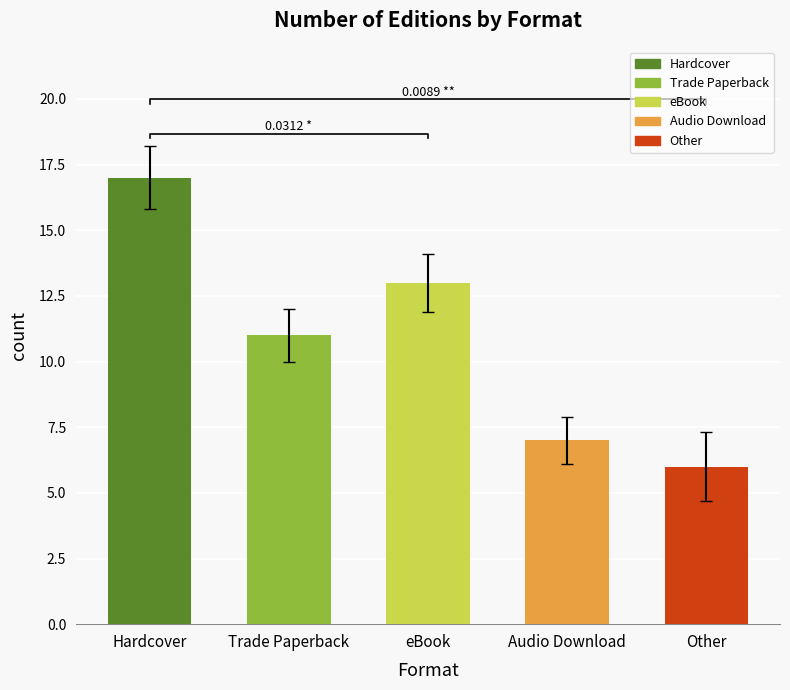

What is the value of the 1st bar from the left?

17